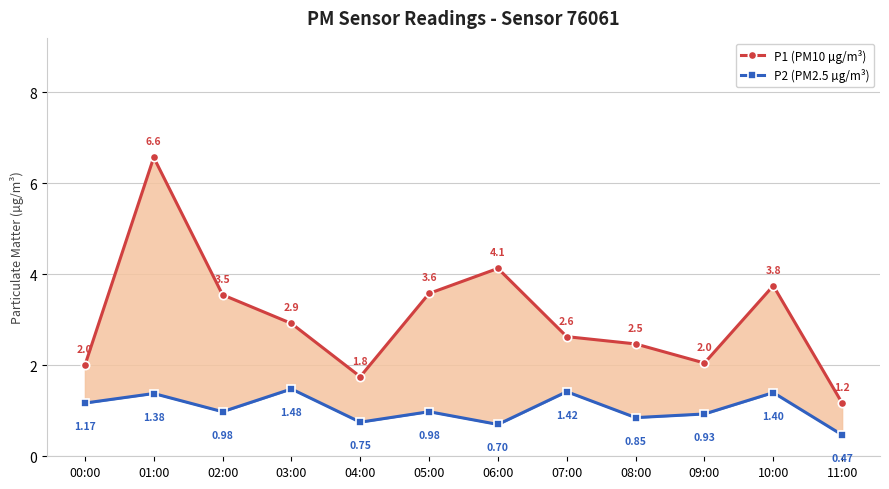

Is the value of P1 (PM10 µg/m³) at 01:00 greater than the value of P2 (PM2.5 µg/m³) at 09:00?

Yes